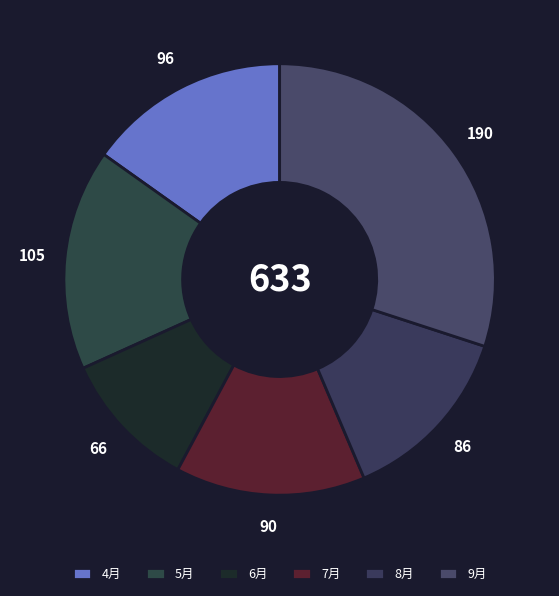

To the nearest percent, what is the difference between the 6月 and 8月 slice percentages?

3%